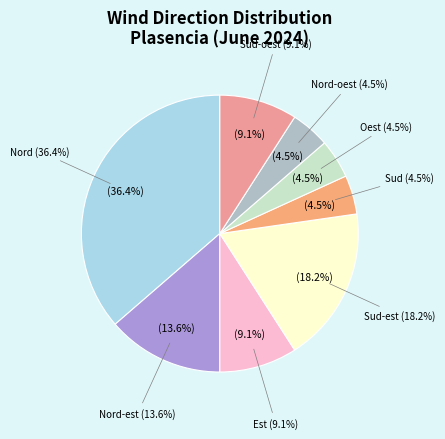

Count the number of slices in the pie.

8